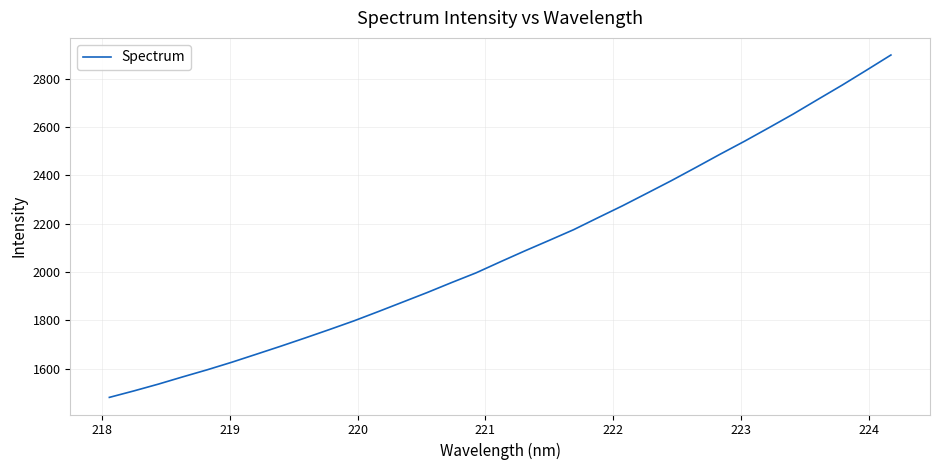

What is the maximum value shown in the chart?

2898.4